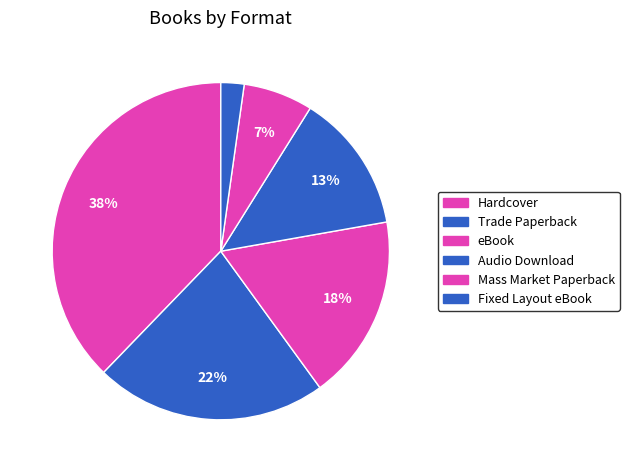

Does eBook represent more than half of the total?

No